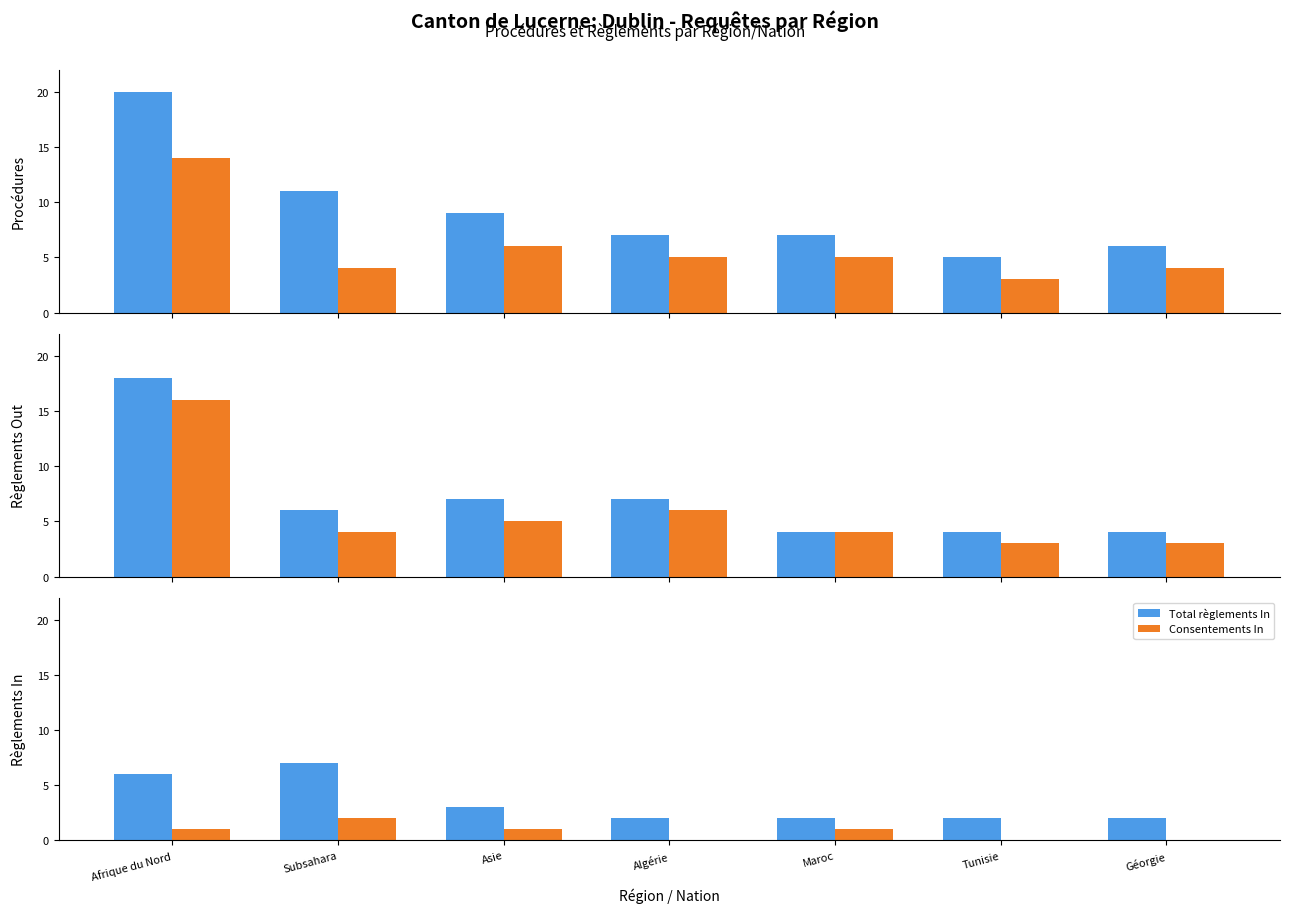

How many values in the Procédures Out series exceed 5?

2